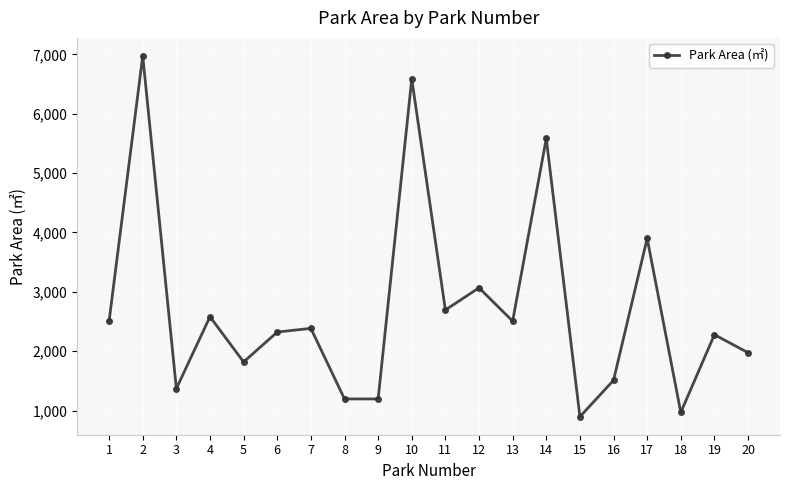

What is the ratio of the value at 12 to the value at 18?

3.2